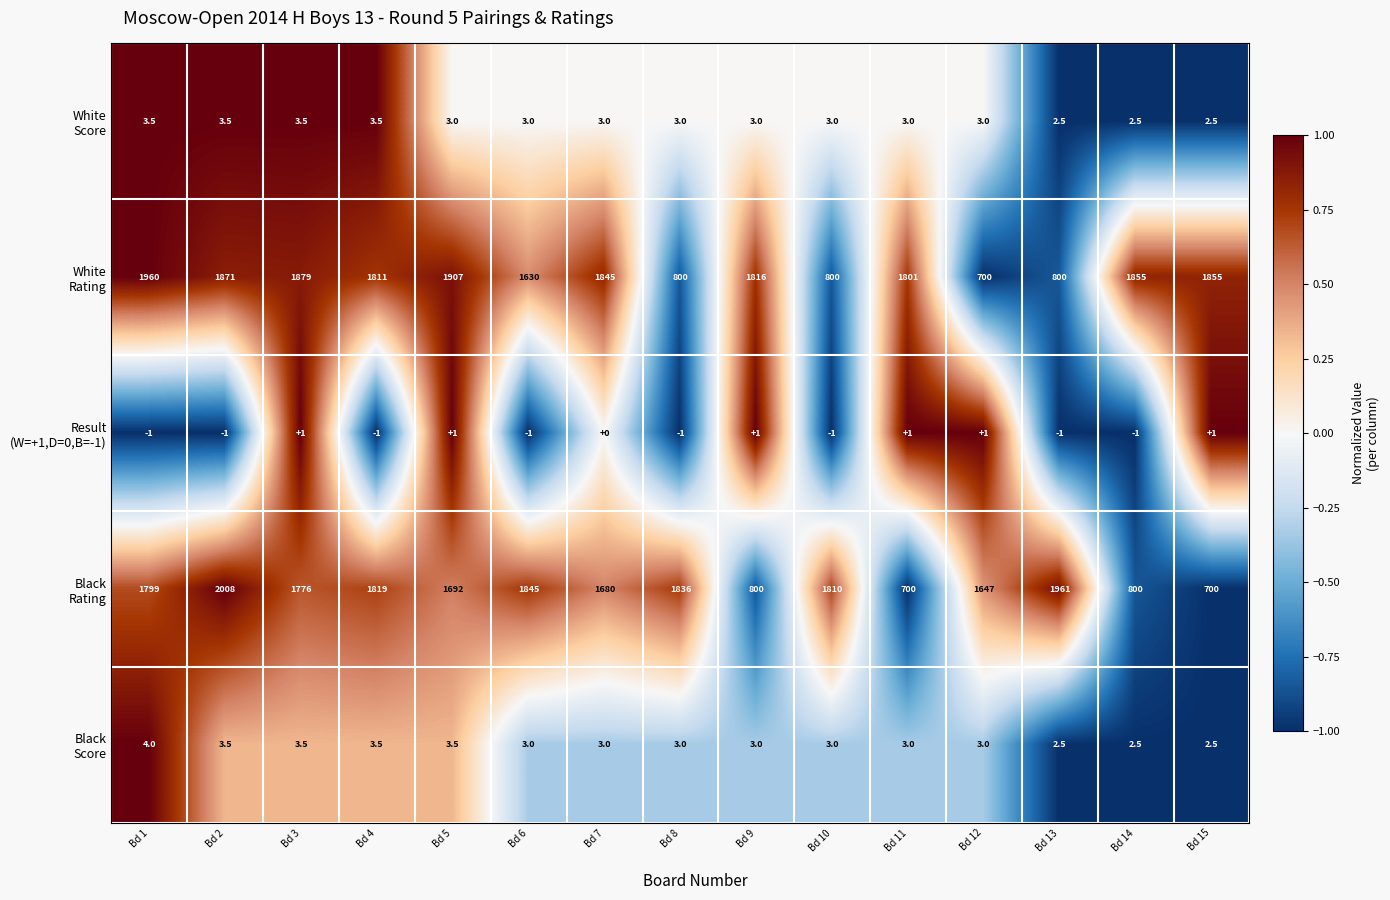

Which label corresponds to the largest value in the chart?

Bd 2